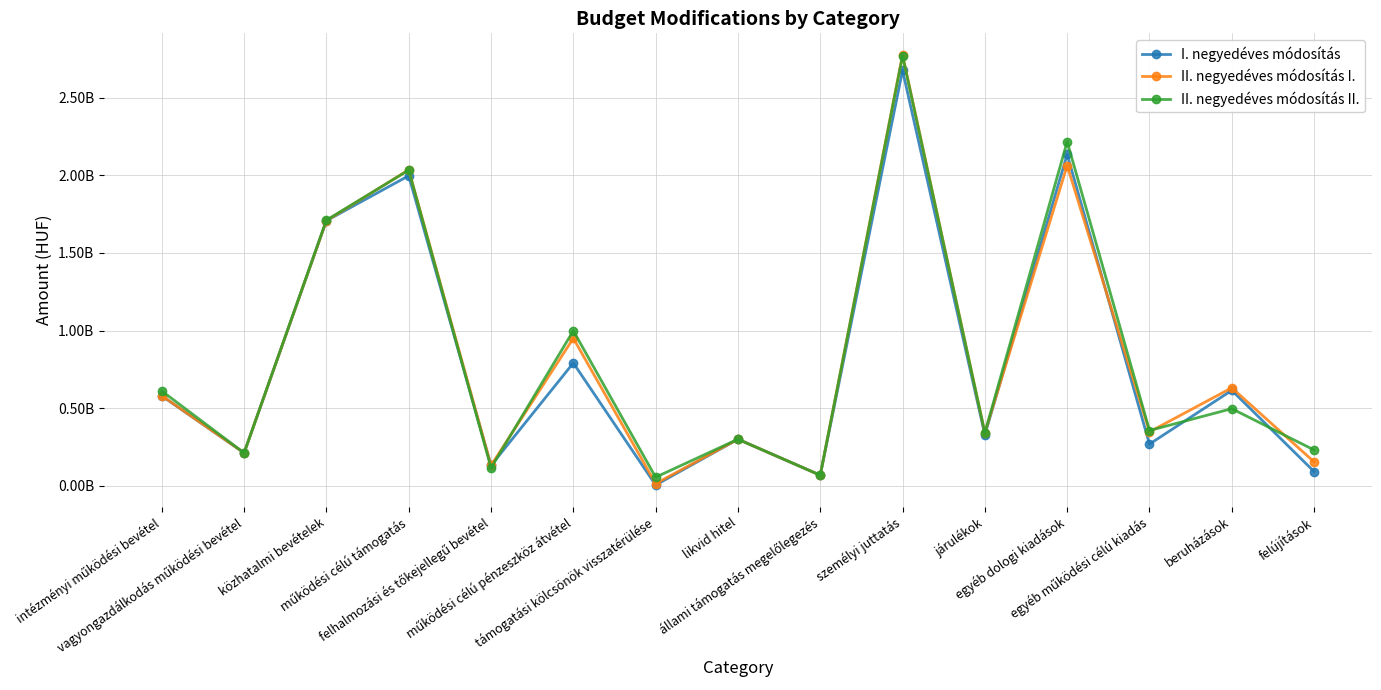

Reading left to right, what are all the values shown in this chart?

I. negyedéves módosítás: intézményi működési bevétel=578917586	vagyongazdálkodás működési bevétel=211860000	közhatalmi bevételek=1707010200	működési célú támogatás=1996733207	felhalmozási és tőkejellegű bevétel=131000000	működési célú pénzeszköz átvétel=791120044	támogatási kölcsönök visszatérülése=5000000	likvid hitel=300000000	állami támogatás megelőlegezés=68356669	személyi juttatás=2675061628	járulékok=328319846	egyéb dologi kiadások=2134548313	egyéb működési célú kiadás=268663521	beruházások=614732811	felújítások=91733978
II. negyedéves módosítás I.: intézményi működési bevétel=580327924	vagyongazdálkodás működési bevétel=211860000	közhatalmi bevételek=1707022100	működési célú támogatás=2035029336	felhalmozási és tőkejellegű bevétel=131000000	működési célú pénzeszköz átvétel=950152739	támogatási kölcsönök visszatérülése=14396547	likvid hitel=300000000	állami támogatás megelőlegezés=68356669	személyi juttatás=2775257515	járulékok=341065974	egyéb dologi kiadások=2062590496	egyéb működési célú kiadás=347513175	beruházások=631132859	felújítások=154251140
II. negyedéves módosítás II.: intézményi működési bevétel=610483595	vagyongazdálkodás működési bevétel=211860000	közhatalmi bevételek=1710893980	működési célú támogatás=2032775117	felhalmozási és tőkejellegű bevétel=116000000	működési célú pénzeszköz átvétel=998478212	támogatási kölcsönök visszatérülése=55351838	likvid hitel=300000000	állami támogatás megelőlegezés=68356669	személyi juttatás=2769433716	járulékok=341487142	egyéb dologi kiadások=2216112436	egyéb működési célú kiadás=356232227	beruházások=496820955	felújítások=230675326